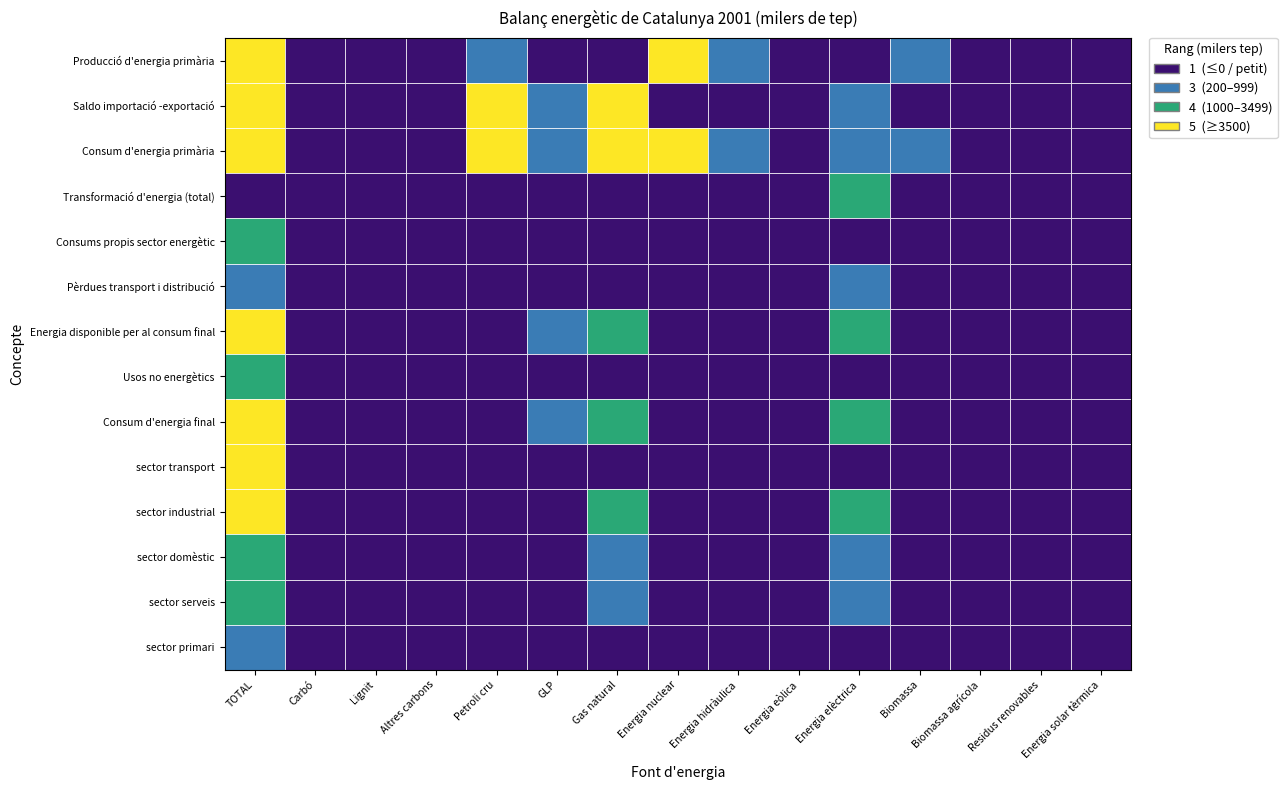

Which series has the largest range (max minus min)?

Consum d'energia primària